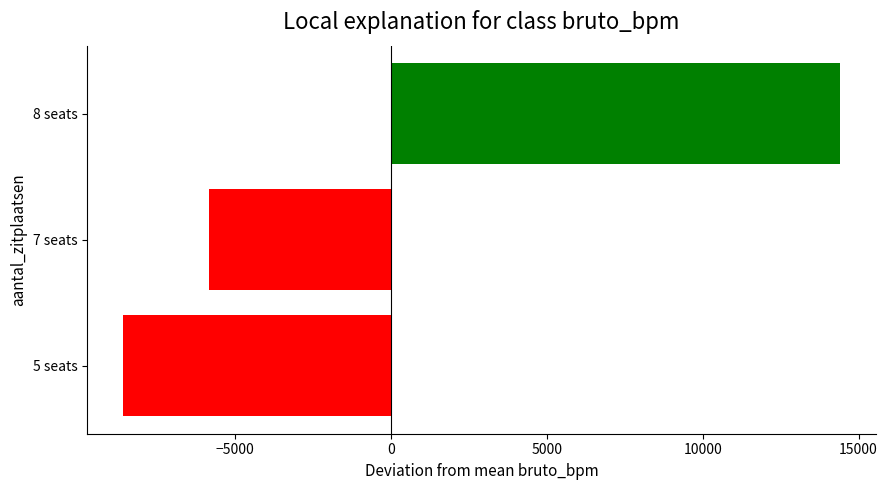

What is the approximate value at 7 seats?

-5815.2